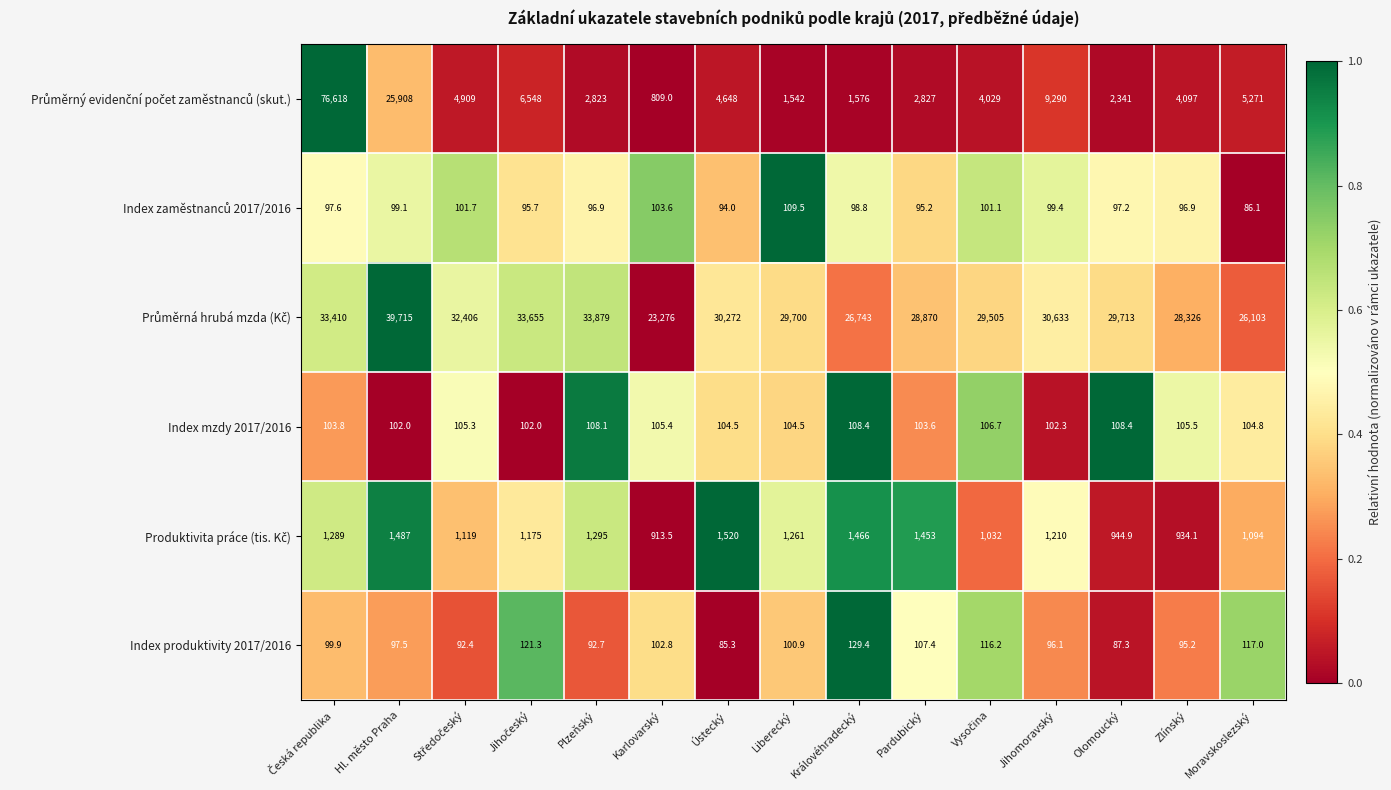

The Index produktivity 2017/2016 series shows 44.6 at Jihomoravský. True or false?

False